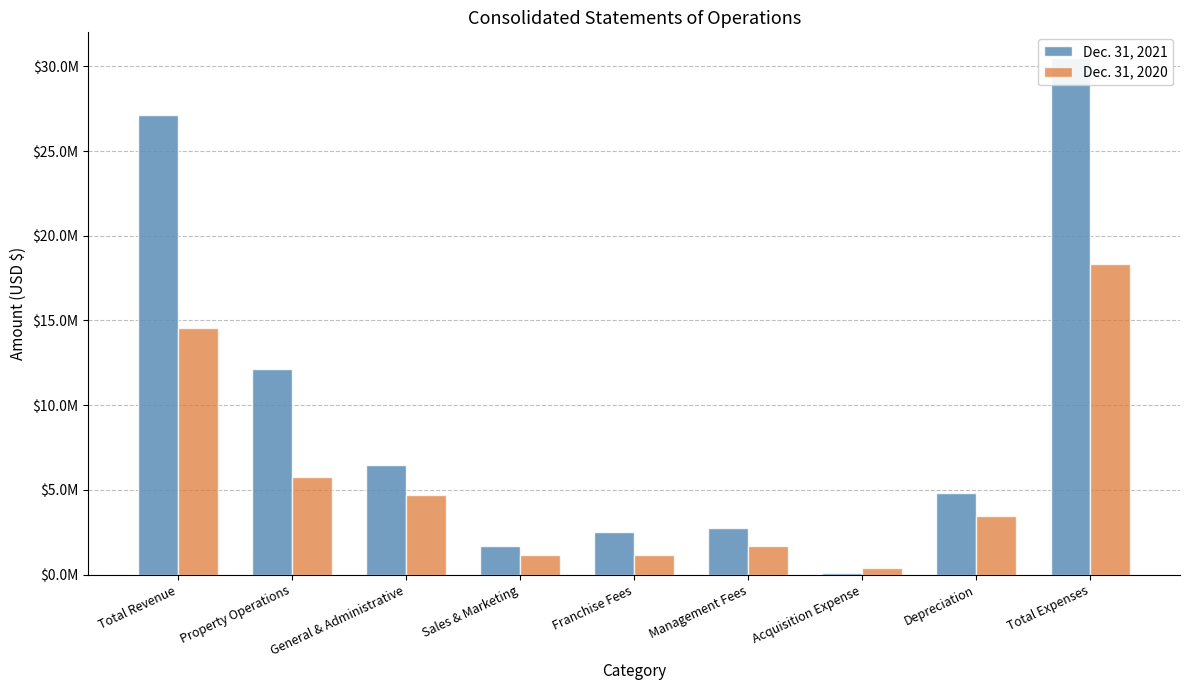

Between Total Revenue and Management Fees, which series saw the biggest shift?

Dec. 31, 2021